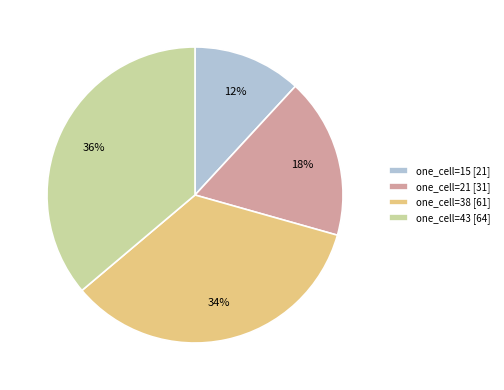

To the nearest percent, what is the combined percentage of one_cell=38 [61] and one_cell=21 [31]?

52%